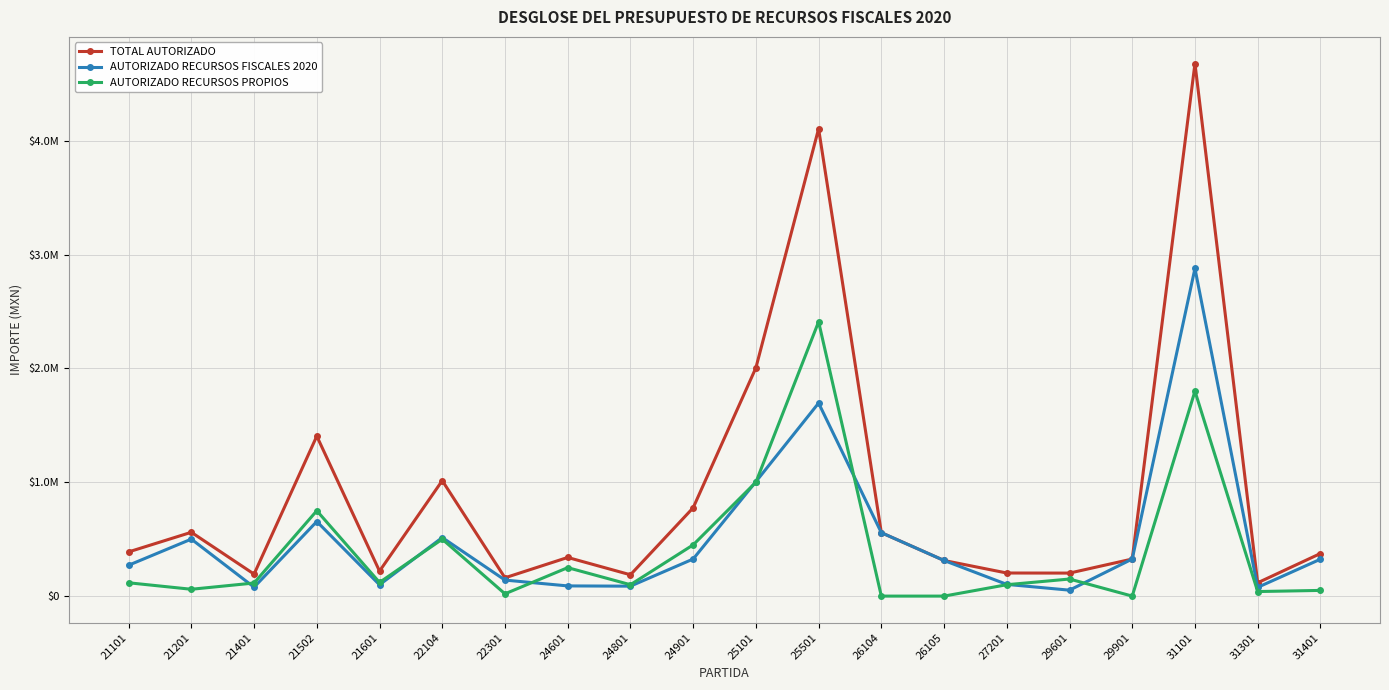

What is the difference between the AUTORIZADO RECURSOS PROPIOS values at 29901 and 25501?

2410000